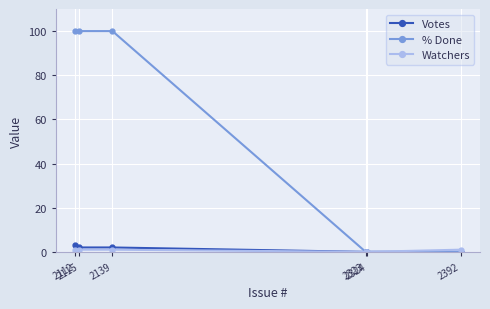

Which series has the largest total across all categories?

% Done